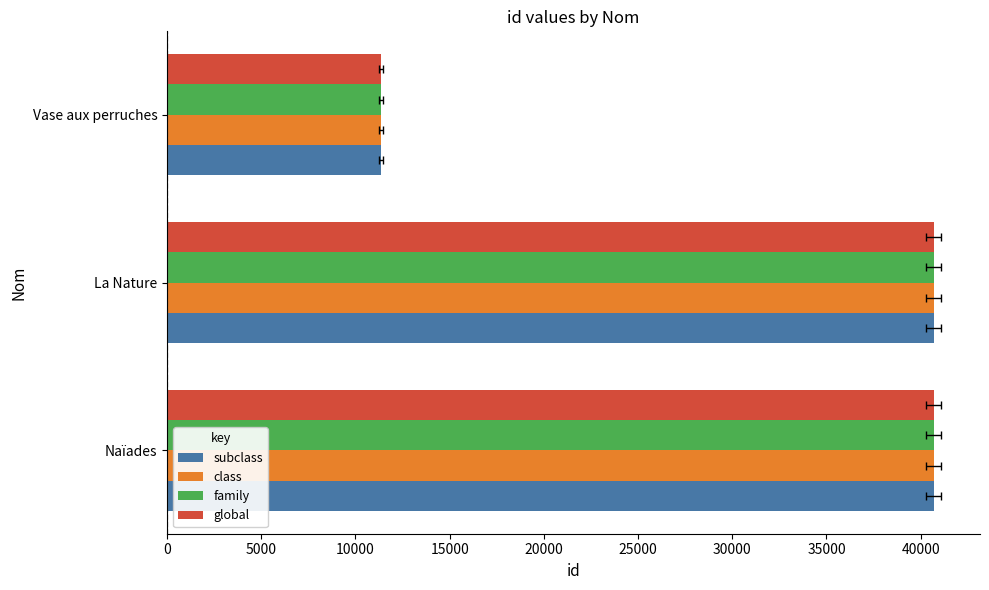

Which series has the largest total across all categories?

subclass